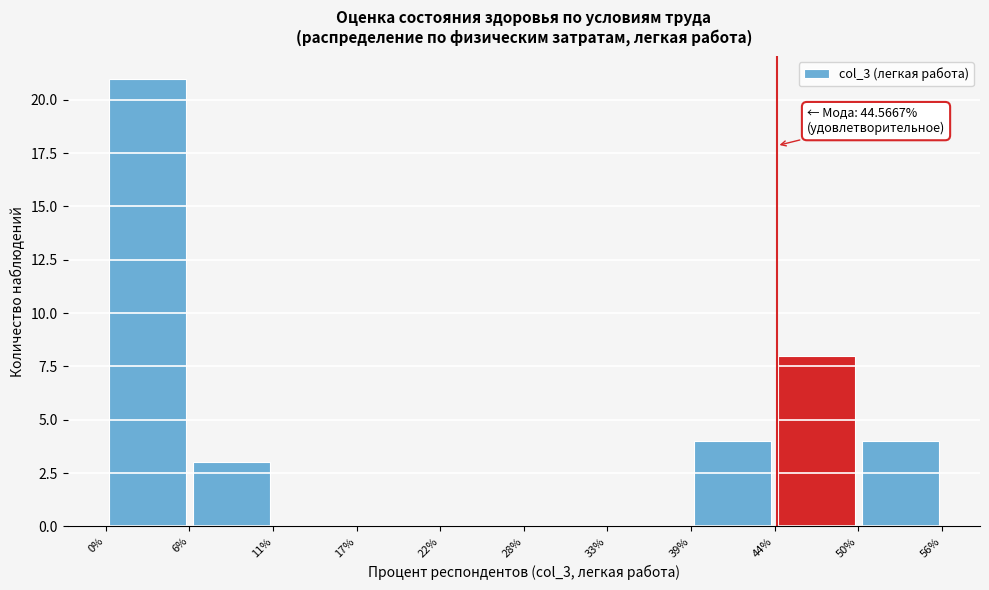

Over which range of the x-axis is the bar tallest?

0% to 6%